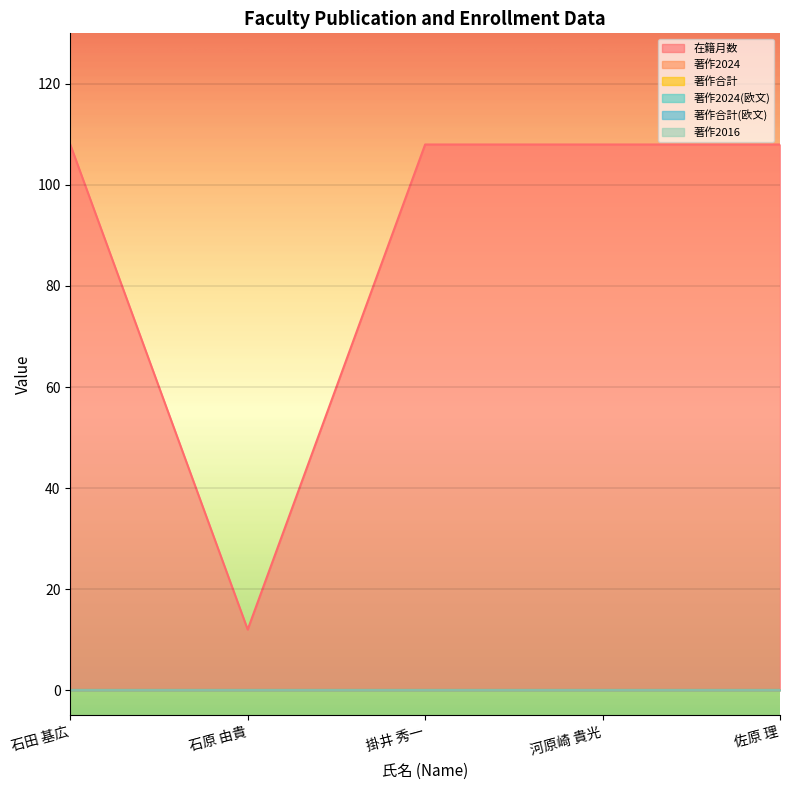

What position from the right is 掛井 秀一?

3